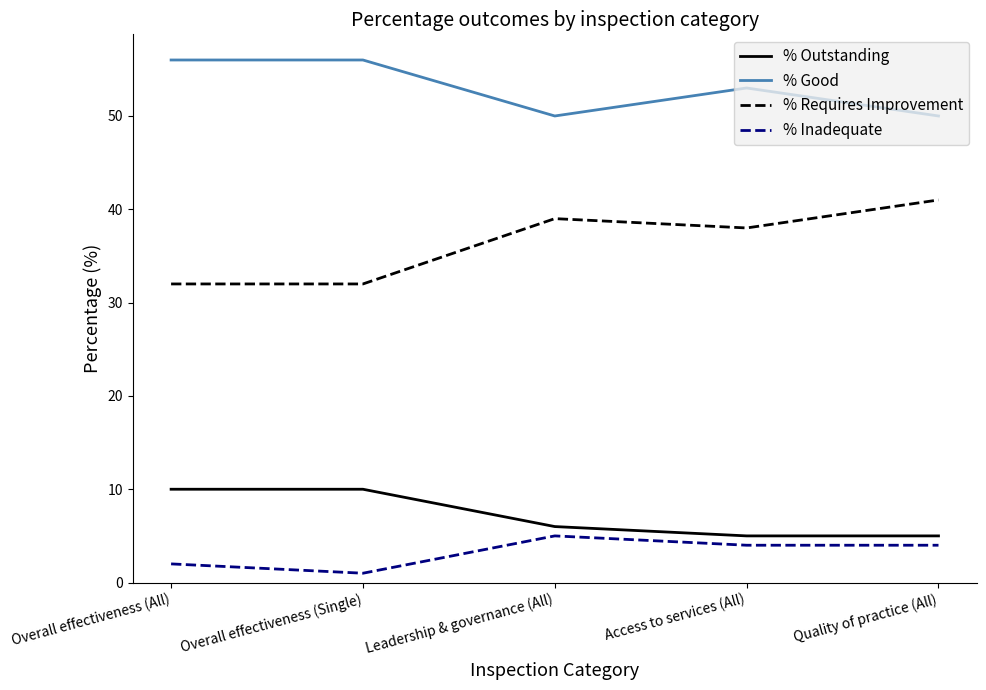

At Overall effectiveness (Single), list the series in order from smallest to largest.

% Inadequate, % Outstanding, % Requires Improvement, % Good